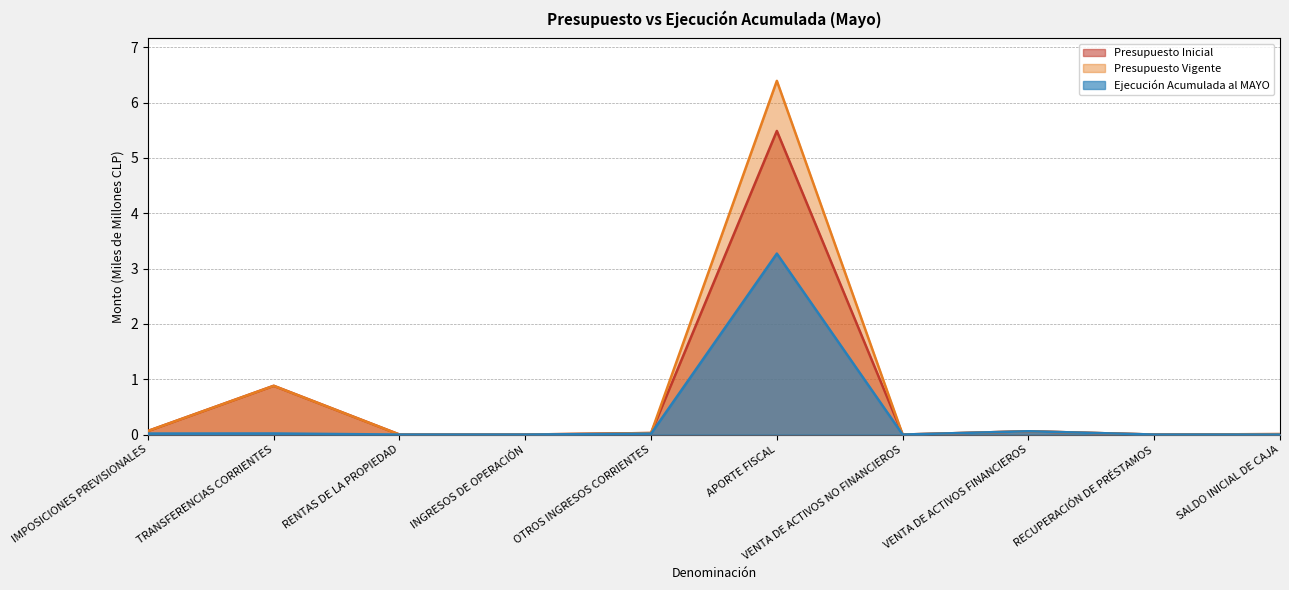

Rank the series at VENTA DE ACTIVOS FINANCIEROS from lowest to highest value.

Presupuesto Inicial, Presupuesto Vigente, Ejecución Acumulada al MAYO